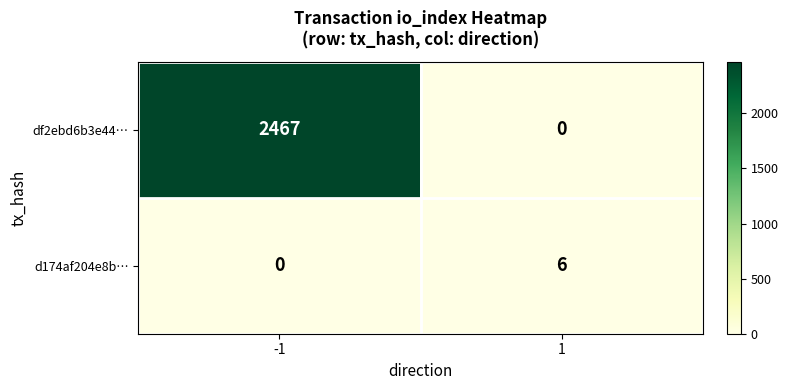

Count the number of data series in this chart.

2